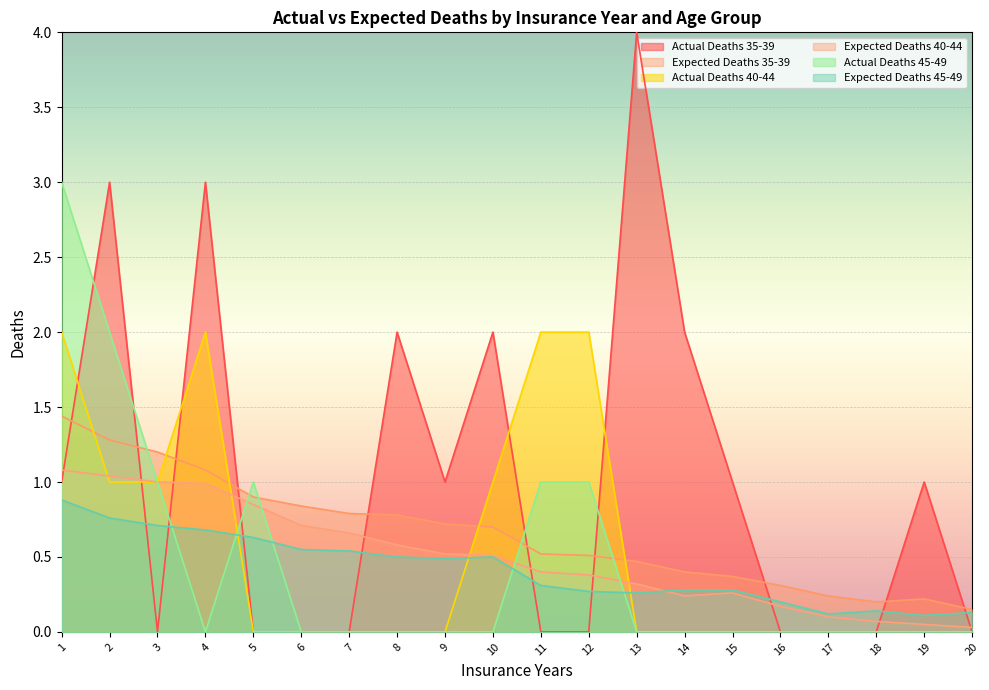

True or false: Actual Deaths 35-39 has more than 0 interior local peaks.

True